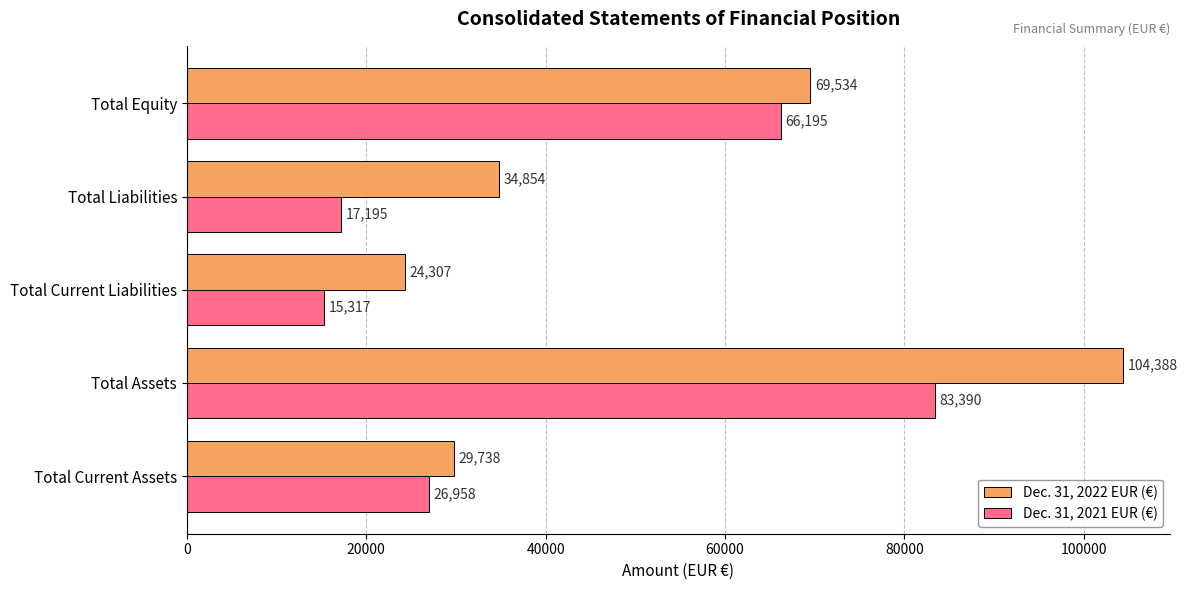

Rank the series by their maximum value, from lowest to highest.

Dec. 31, 2021 EUR (€), Dec. 31, 2022 EUR (€)